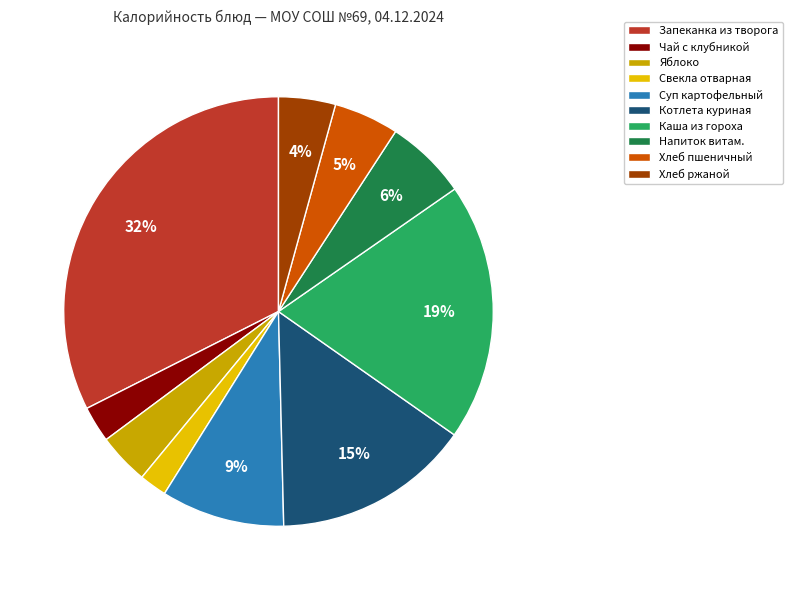

How many segments does this pie chart have?

10